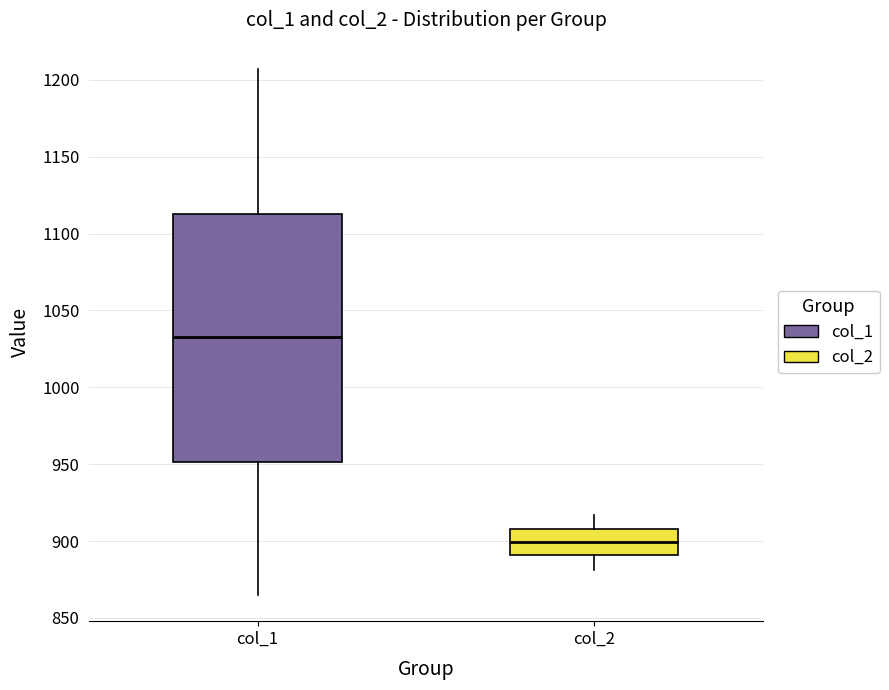

Reading left to right, read every box against the y-axis: the position of its median line, the range the box covers, and the ends of its whiskers. The values are not printed on the chart, so give them approximately, as read against the axis.

col_1: median 1035, box 950 to 1115, whiskers 865 to 1205
col_2: median 900, box 890 to 910, whiskers 880 to 915